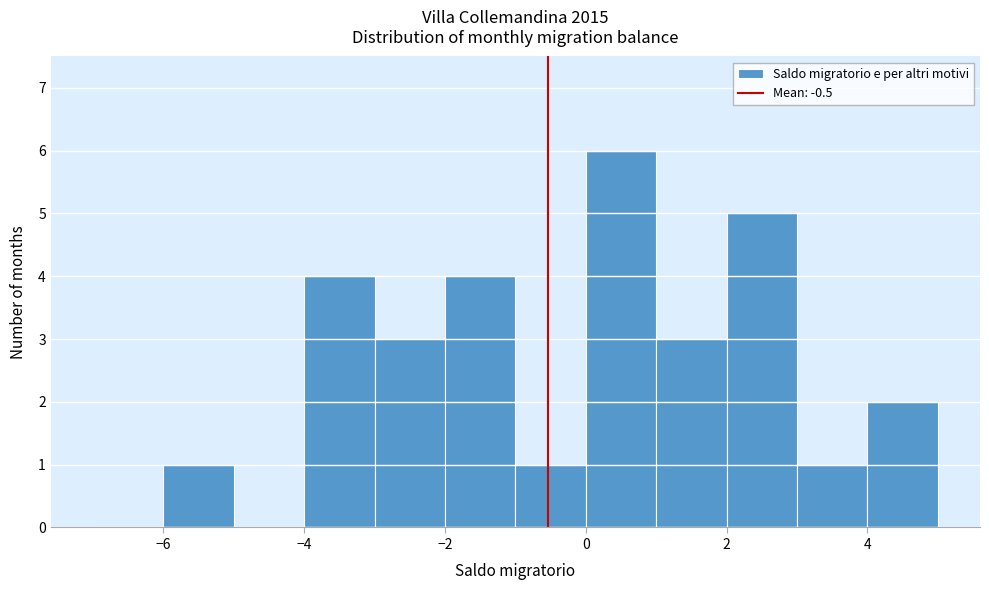

Over which range of the x-axis is the bar tallest?

0 to 1